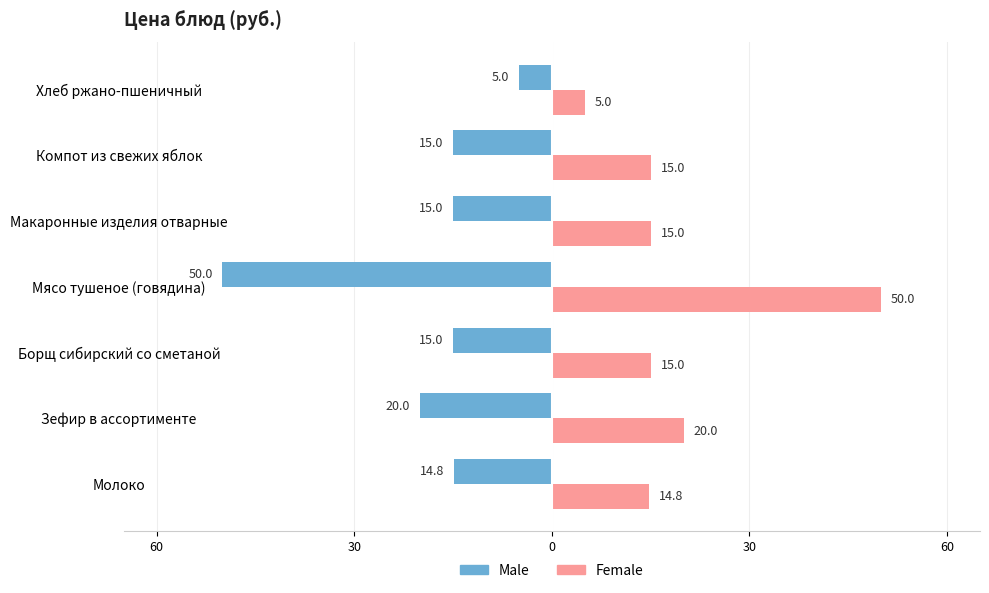

Reading left to right, transcribe all the data shown in this chart.

Male: -14.8	-20.0	-15.0	-50.0	-15.0	-15.0	-5.0
Female: 14.8	20.0	15.0	50.0	15.0	15.0	5.0